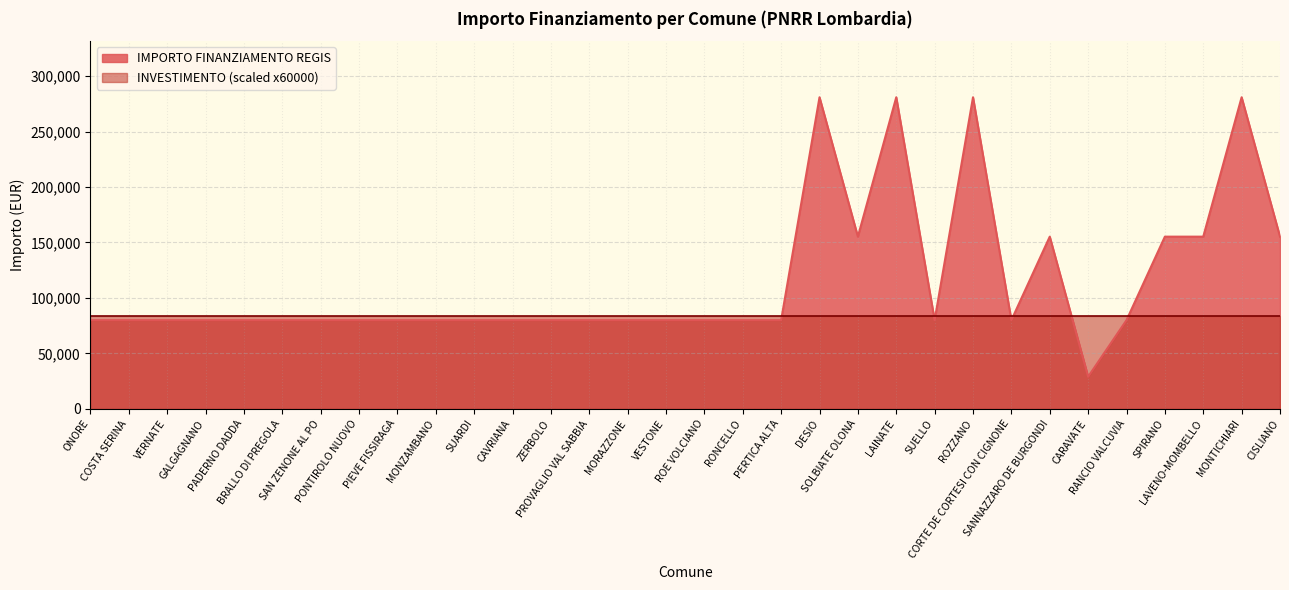

Reading left to right, extract all data points from this chart.

ONORE=79922	COSTA SERINA=79922	VERNATE=79922	GALGAGNANO=79922	PADERNO DADDA=79922	BRALLO DI PREGOLA=79922	SAN ZENONE AL PO=79922	PONTIROLO NUOVO=79922	PIEVE FISSIRAGA=79922	MONZAMBANO=79922	SUARDI=79922	CAVRIANA=79922	ZERBOLO=79922	PROVAGLIO VAL SABBIA=79922	MORAZZONE=79922	VESTONE=79922	ROE VOLCIANO=79922	RONCELLO=79922	PERTICA ALTA=79922	DESIO=280932	SOLBIATE OLONA=155234	LAINATE=280932	SUELLO=79922	ROZZANO=280932	CORTE DE CORTESI CON CIGNONE=79922	SANNAZZARO DE BURGONDI=155234	CARAVATE=28902	RANCIO VALCUVIA=79922	SPIRANO=155234	LAVENO-MOMBELLO=155234	MONTICHIARI=280932	CISLIANO=155234